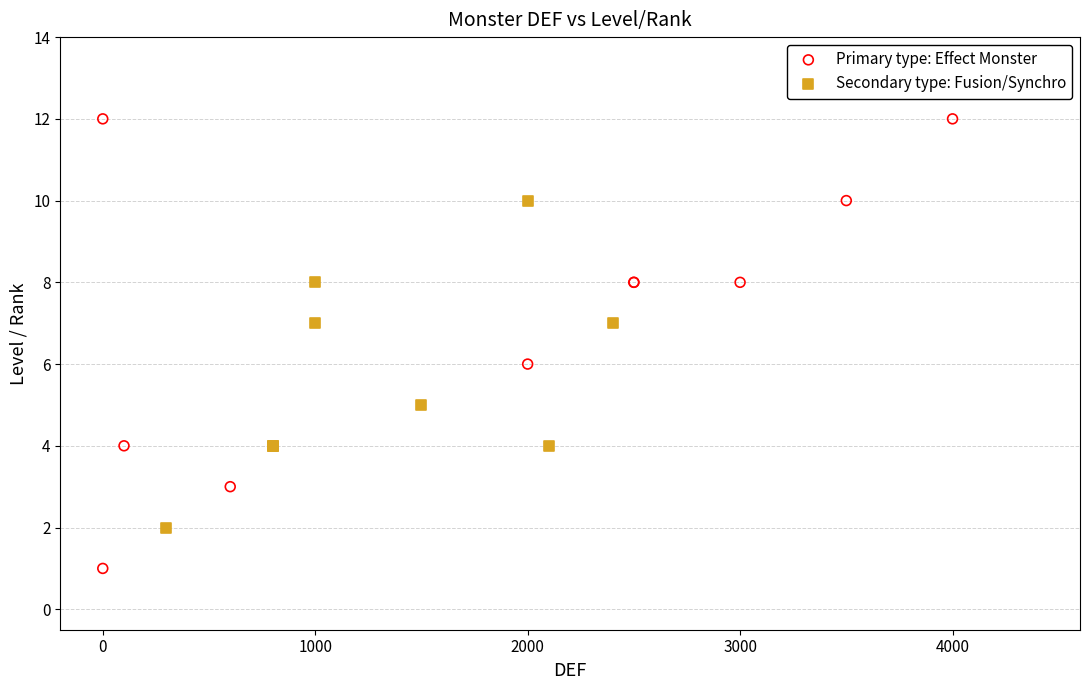

Which series reaches the minimum Y coordinate?

Primary type: Effect Monster